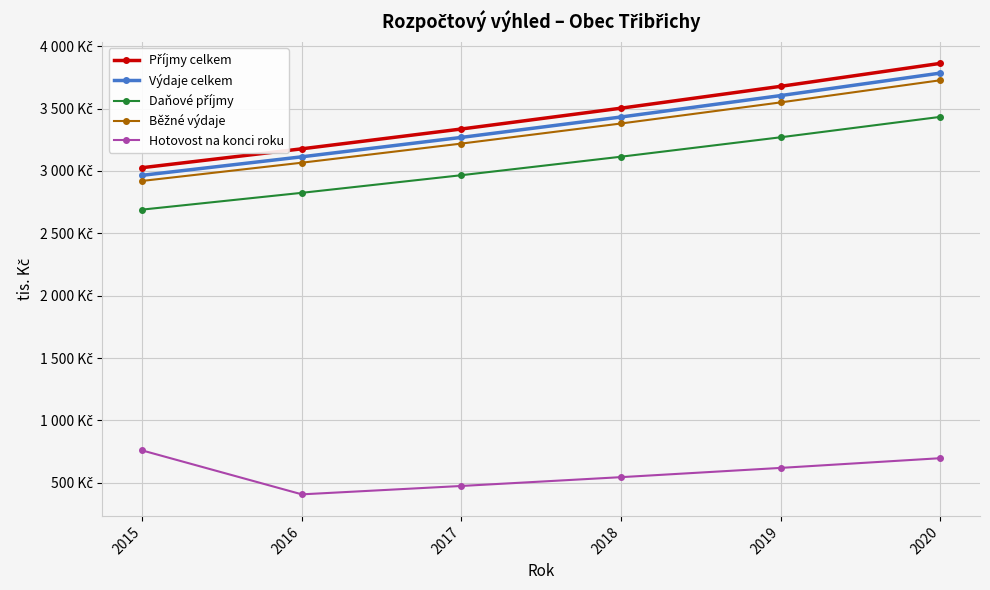

Does the chart have visible grid lines?

Yes